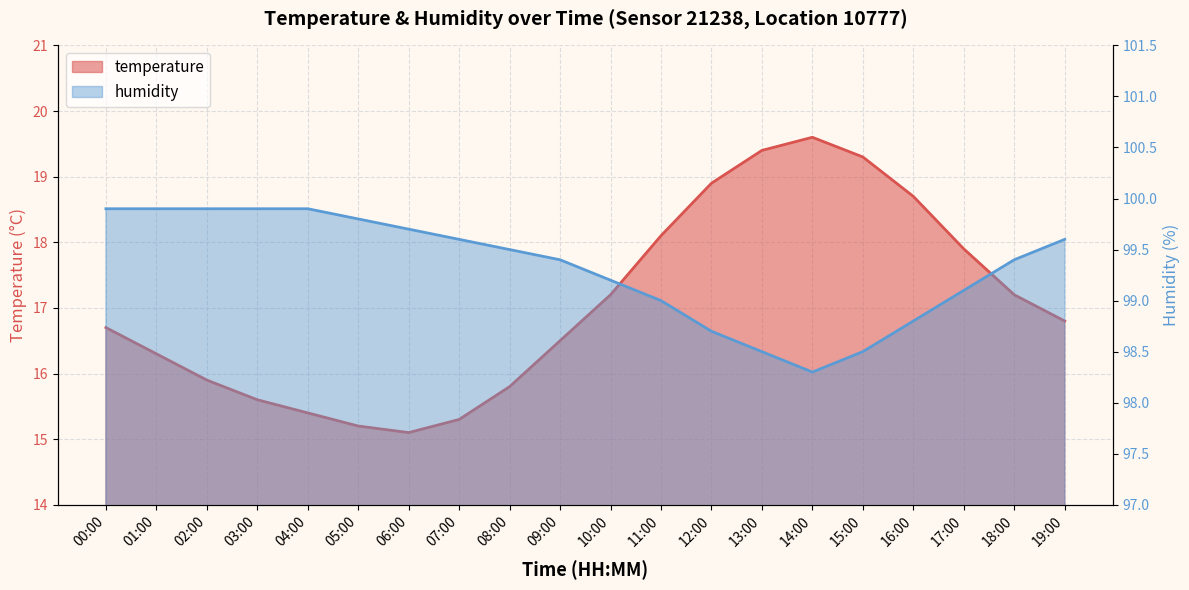

How many lines are shown in the chart?

2